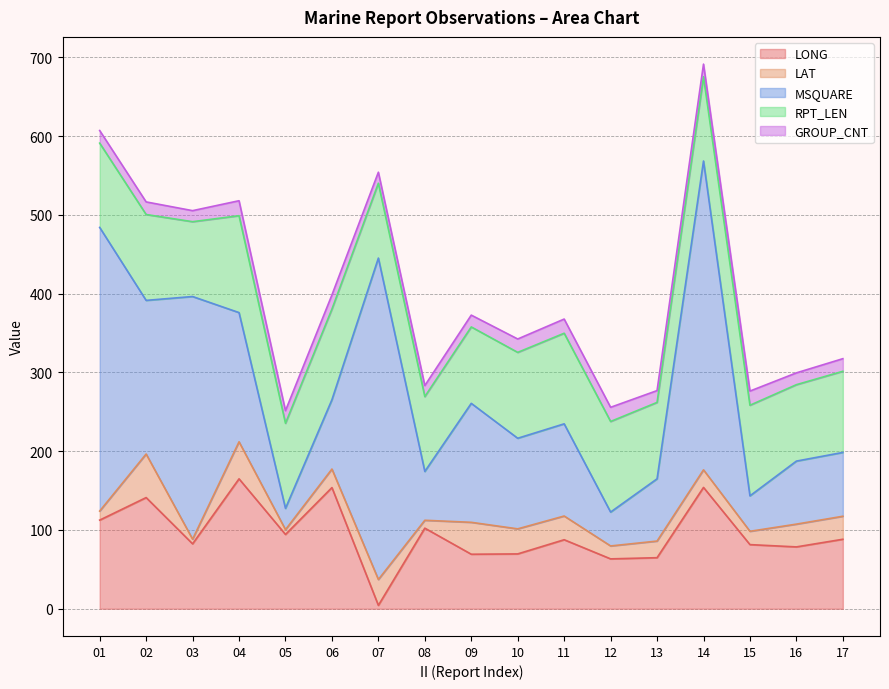

What is the value of the GROUP_CNT point at the 2nd from the left?

16.0